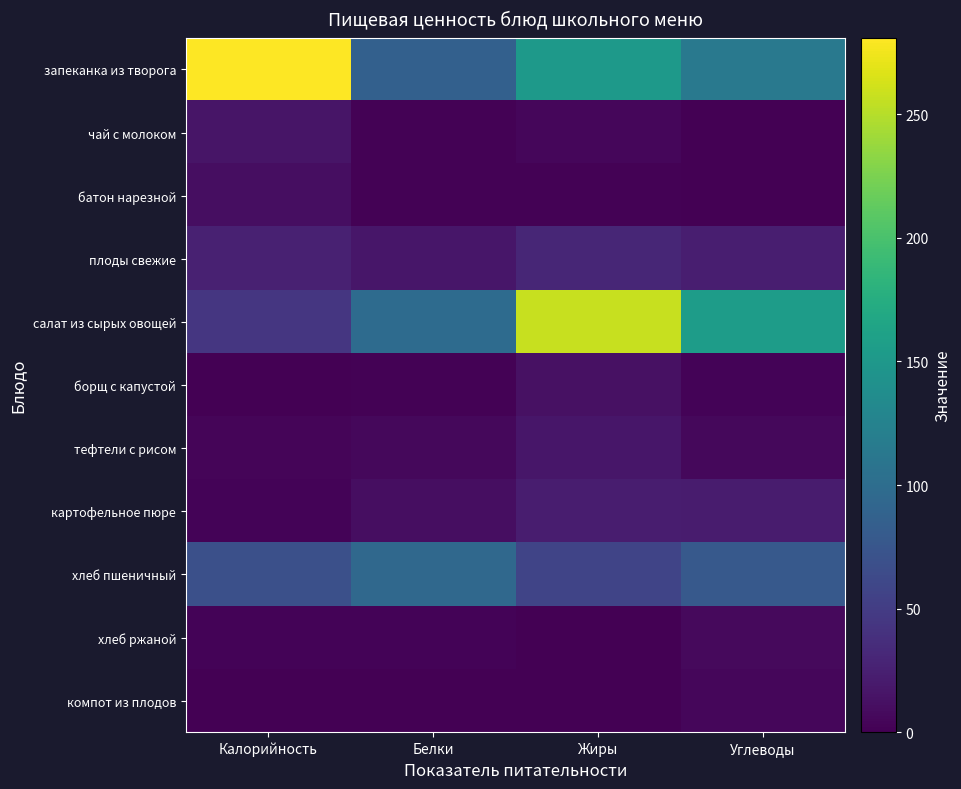

Reading left to right, list all the values displayed in this chart.

запеканка из творога: Калорийность=280.9	Белки=85.6	Жиры=152.5	Углеводы=114.0
чай с молоком: Калорийность=15.8	Белки=1.6	Жиры=4.4	Углеводы=1.0
батон нарезной: Калорийность=10.5	Белки=1.3	Жиры=1.7	Углеводы=1.0
плоды свежие: Калорийность=25.7	Белки=16.9	Жиры=29.9	Углеводы=23.8
салат из сырых овощей: Калорийность=44.1	Белки=97.9	Жиры=257.8	Углеводы=155.2
борщ с капустой: Калорийность=0.6	Белки=1.7	Жиры=12.7	Углеводы=3.1
тефтели с рисом: Калорийность=3.6	Белки=5.5	Жиры=16.7	Углеводы=6.5
картофельное пюре: Калорийность=2.2	Белки=10.3	Жиры=22.4	Углеводы=21.0
хлеб пшеничный: Калорийность=68.9	Белки=95.0	Жиры=58.1	Углеводы=78.5
хлеб ржаной: Калорийность=2.2	Белки=3.1	Жиры=0.0	Углеводы=7.4
компот из плодов: Калорийность=0.2	Белки=0.4	Жиры=0.0	Углеводы=5.3